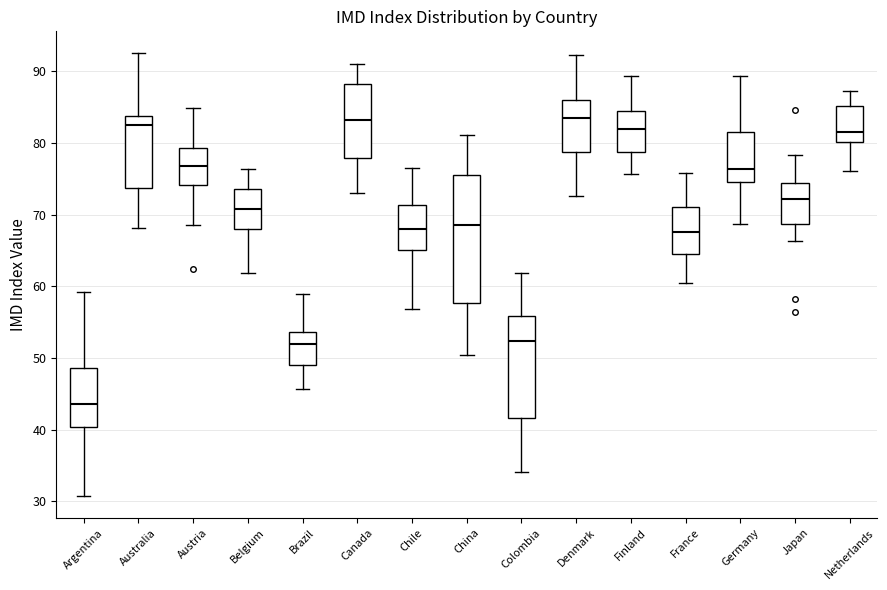

Comparing the boxes themselves (not the whiskers), which one is the tallest?

China